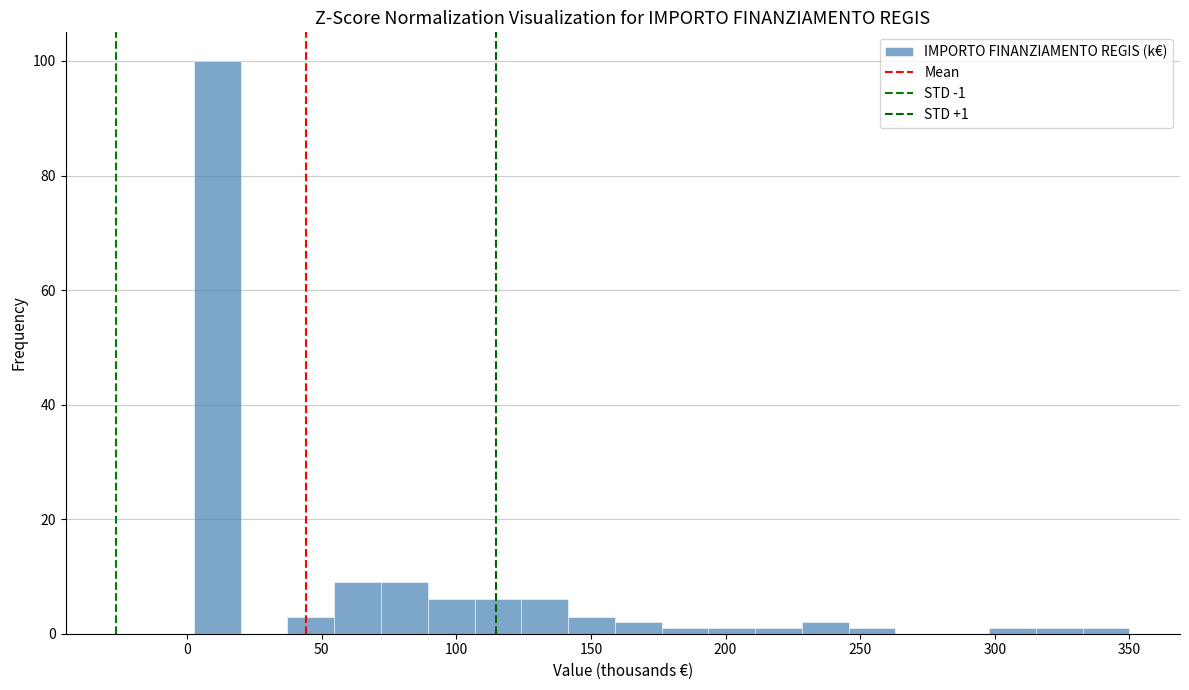

Read against the x-axis, roughly where is the centre of the tallest bar?

10